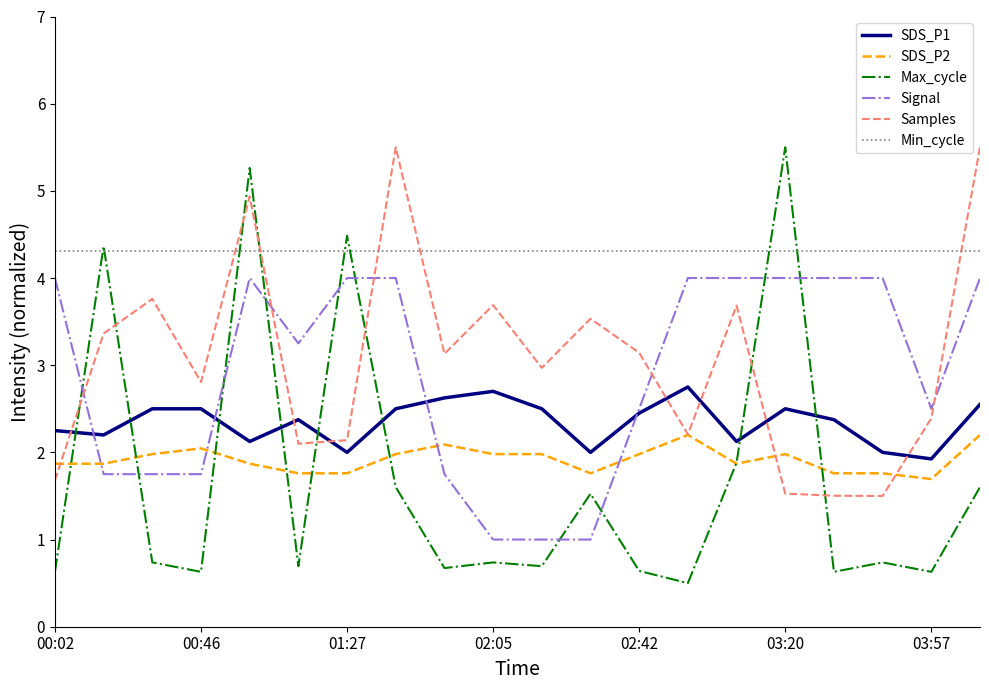

What are all the series names shown in the legend?

SDS_P1, SDS_P2, Max_cycle, Signal, Samples, Min_cycle